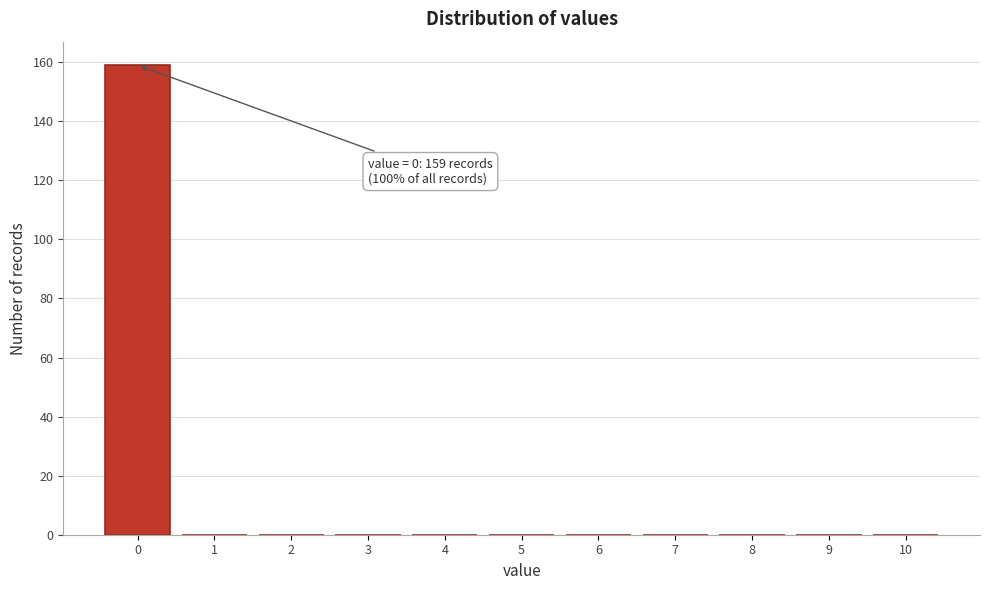

Over which range of the x-axis is the bar tallest?

-0.5 to 0.5